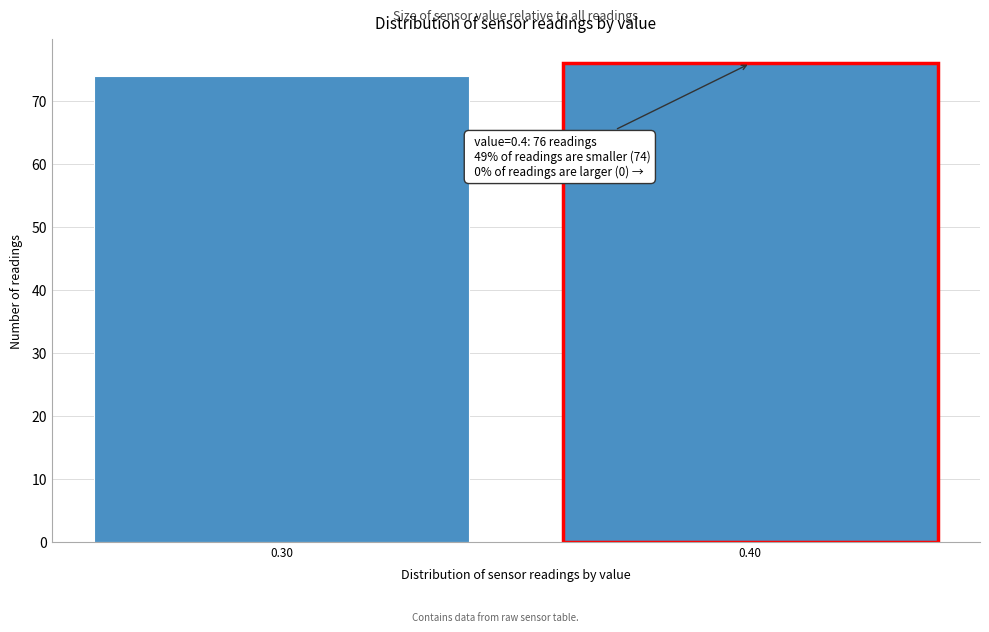

Reading right to left, extract all data points from this chart.

0.40=76	0.30=74